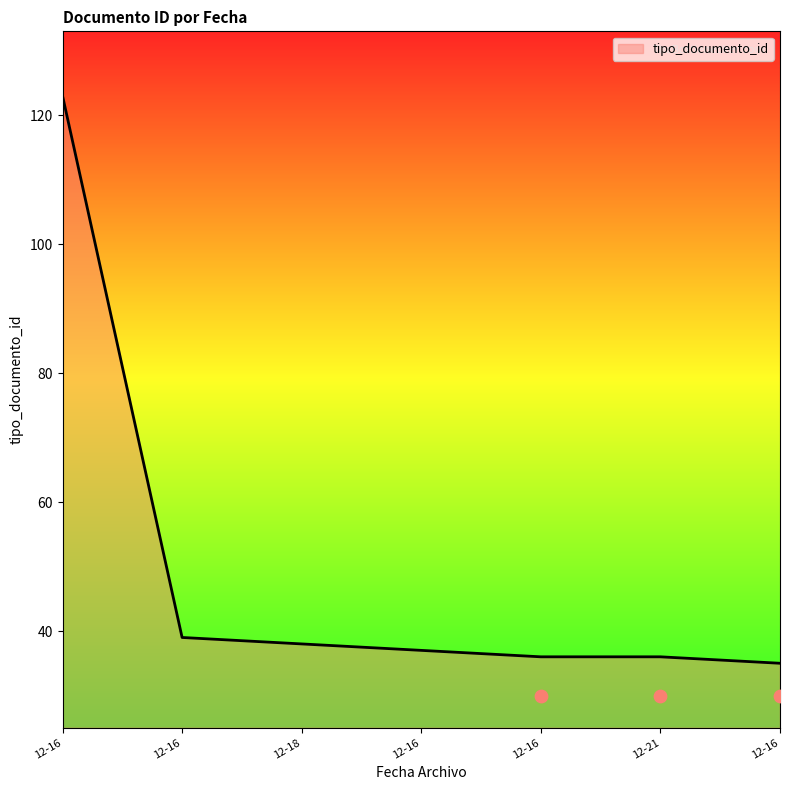

Which has a higher value, 2015-12-16 19:06:48 or 2015-12-16 19:06:48?

2015-12-16 19:06:48